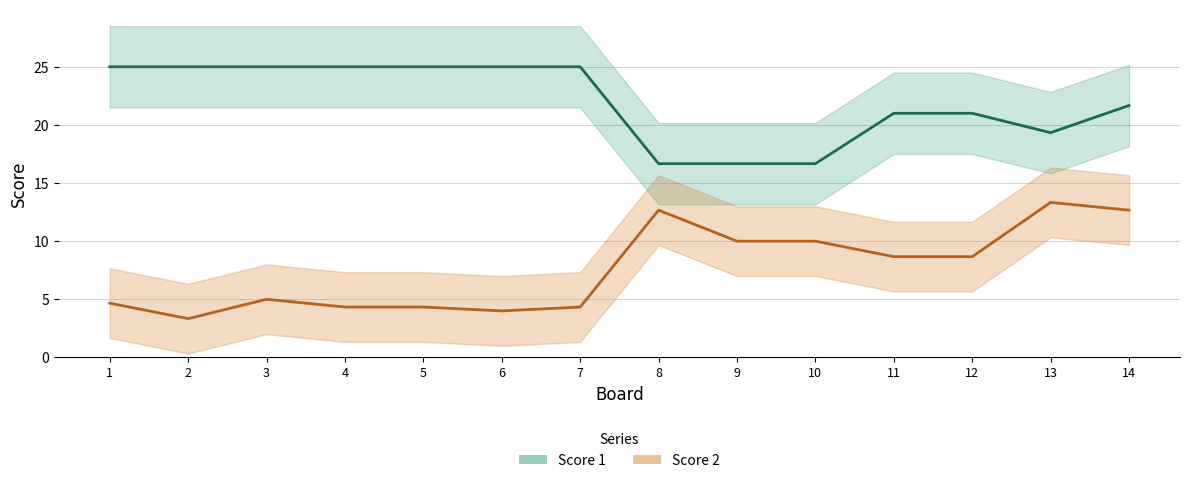

Which series changed the most between 10 and 11?

Score 1